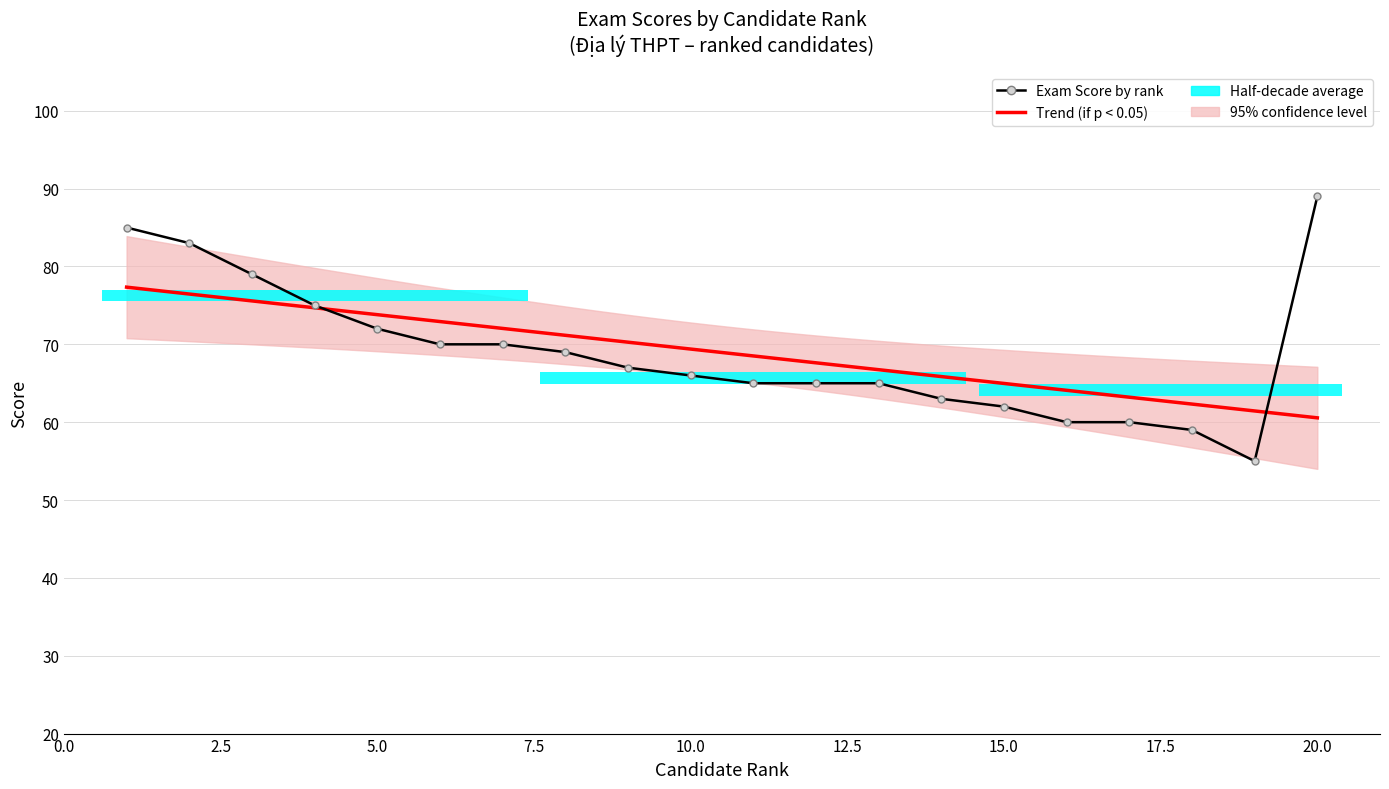

Which category has the highest value across all series?

20